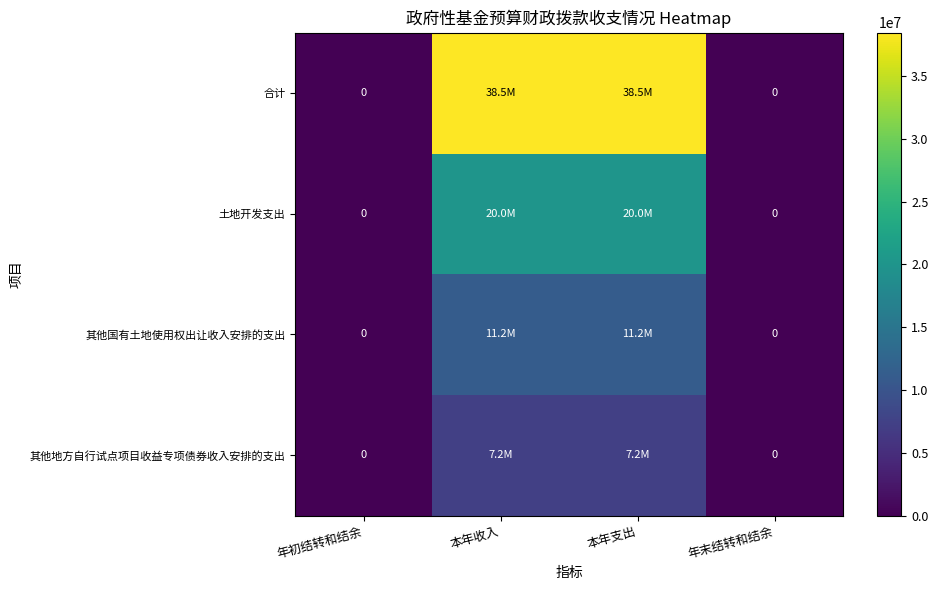

How many positive values does the 其他地方自行试点项目收益专项债券收入安排的支出 series have?

2